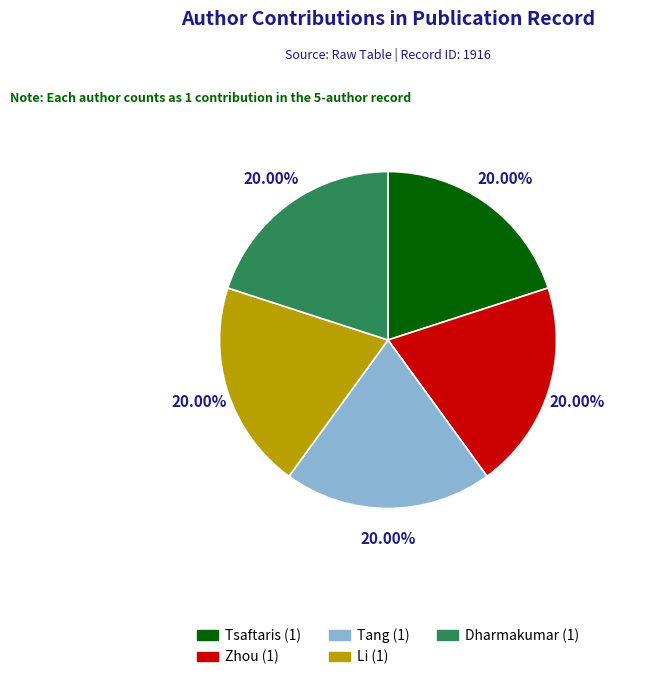

What is the ratio of the value at Dharmakumar to the value at Tang?

1.0